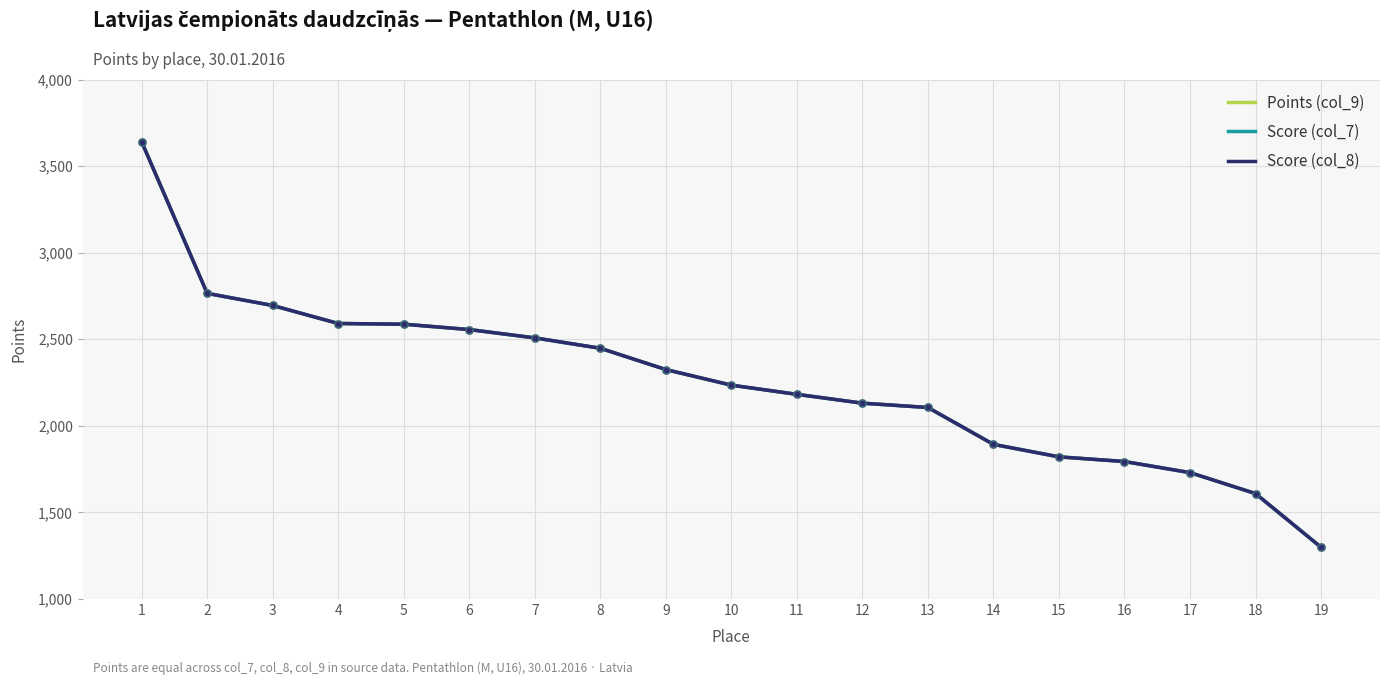

At how many categories does at least one series exceed 3137?

1